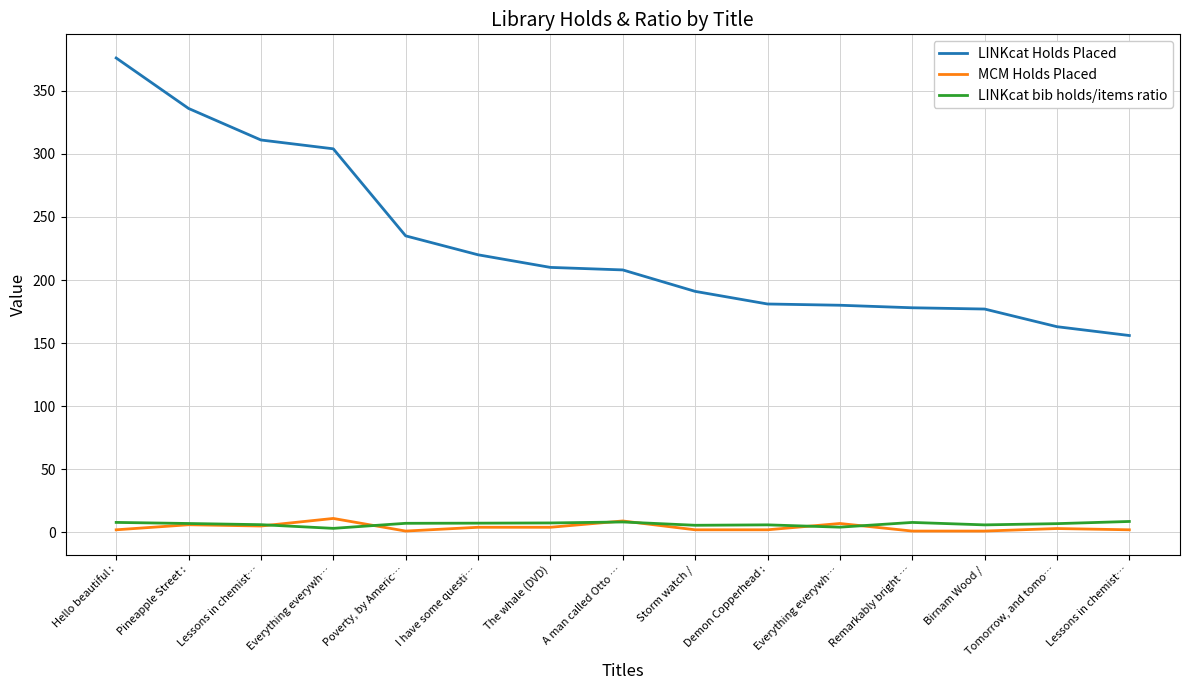

How many values in the LINKcat Holds Placed series are below 208?

7